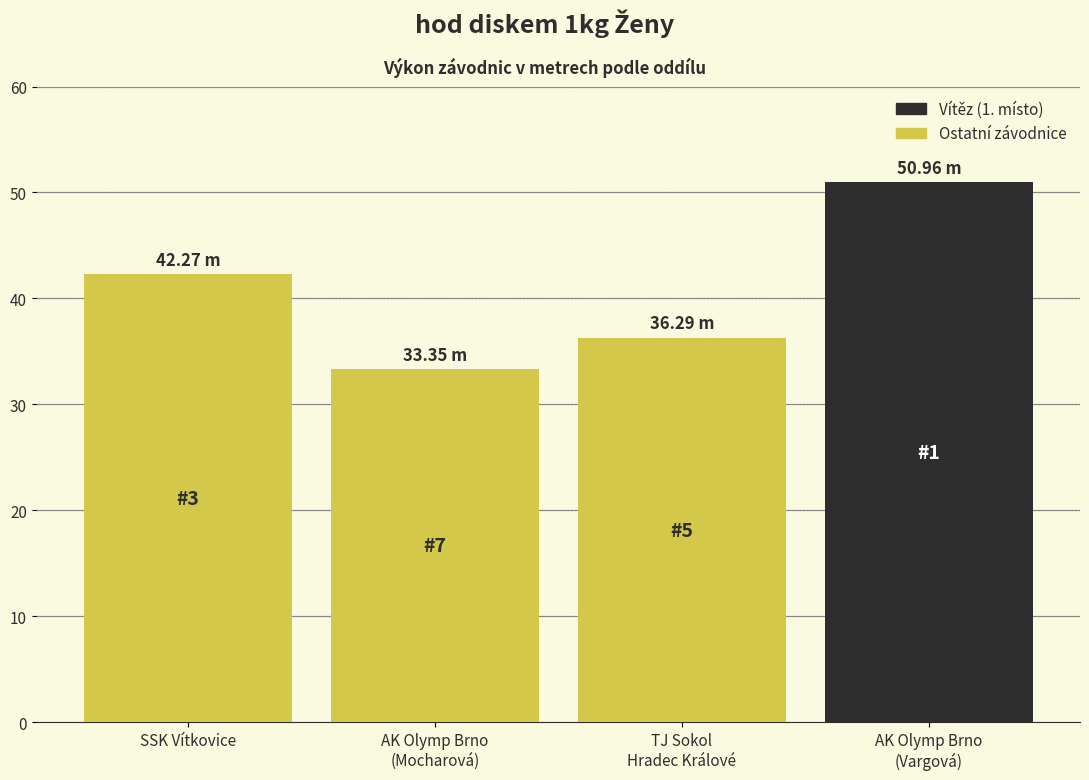

What is the sum of the values at AK Olymp Brno
(Mocharová) and AK Olymp Brno
(Vargová)?

84.3